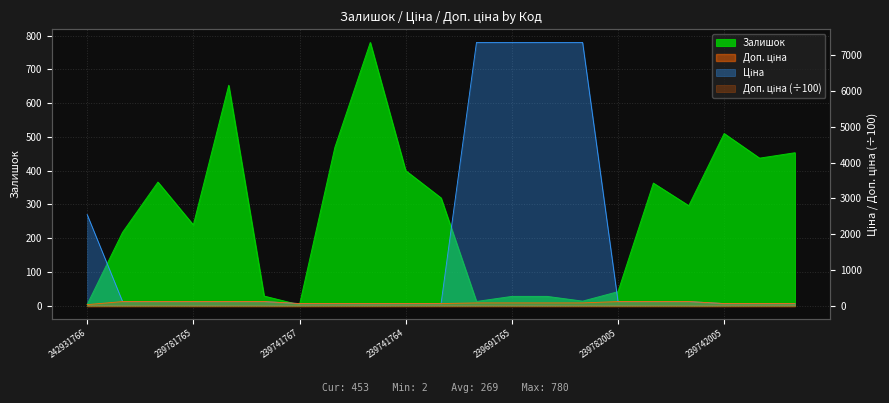

Where is Ціна nearest to the value 3707?

242931766